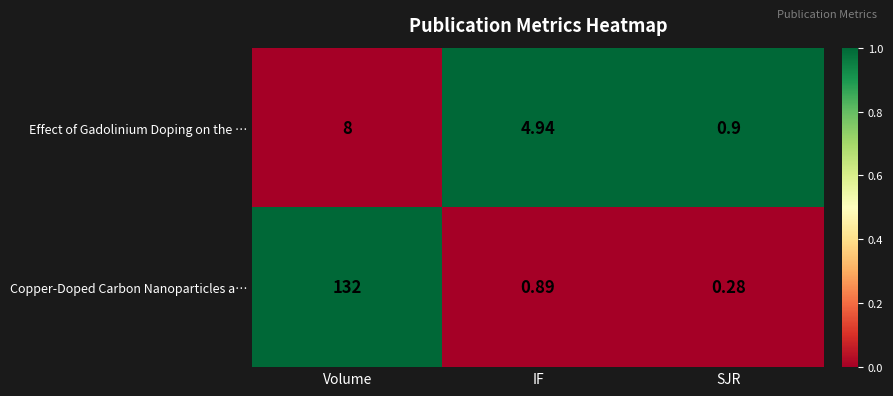

Which label corresponds to the smallest value in the chart?

SJR